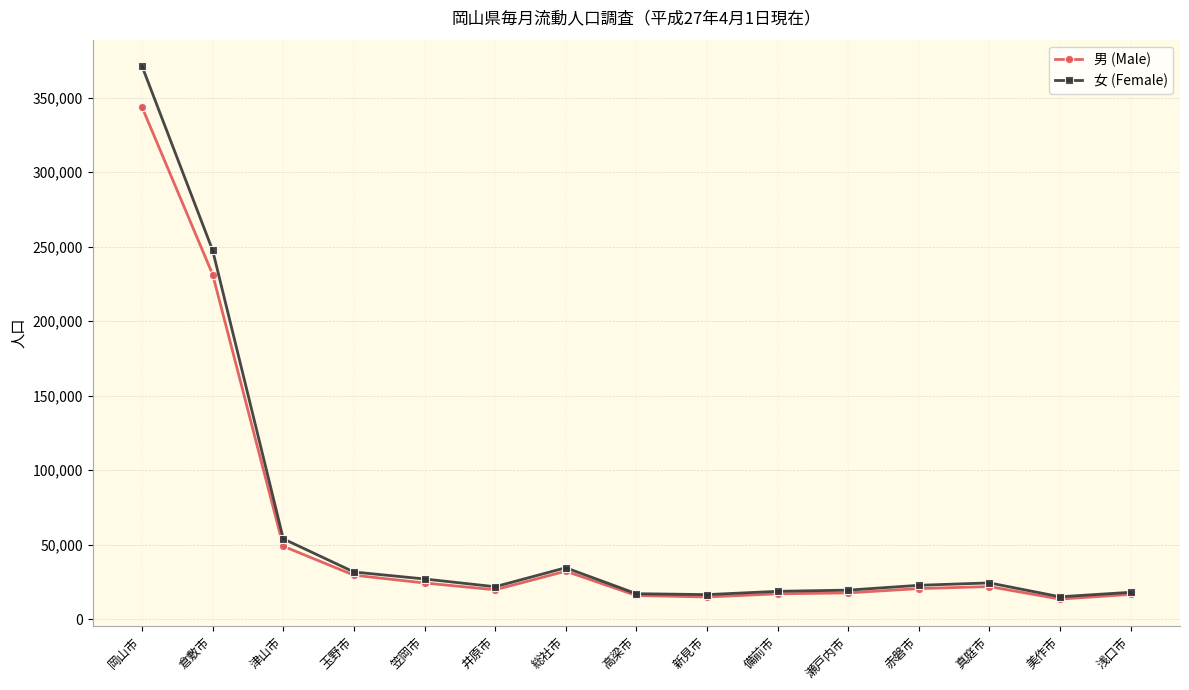

True or false: 女 (Female) has more than 1 interior local peaks.

True